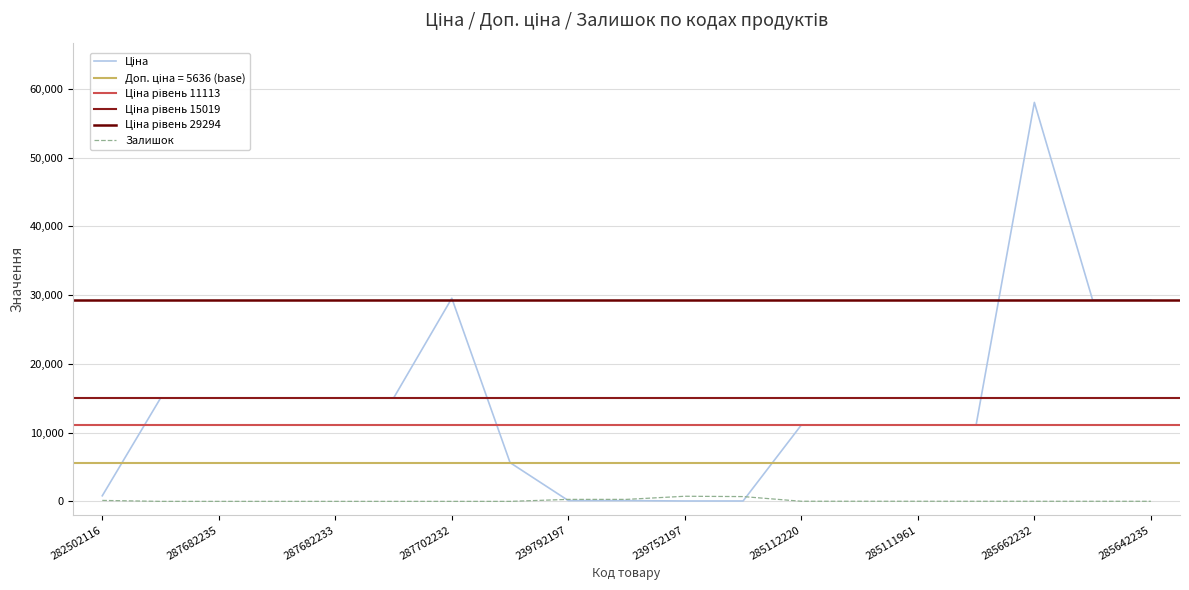

Is the value of Ціна at 239752197 greater than the value of Залишок at 287682235?

Yes